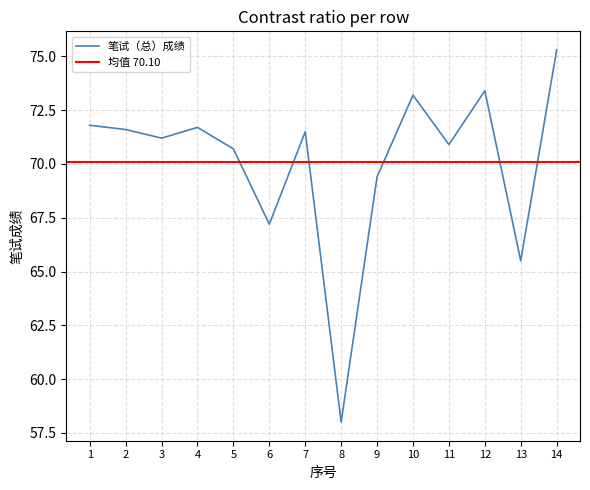

How many series are shown in this chart?

1